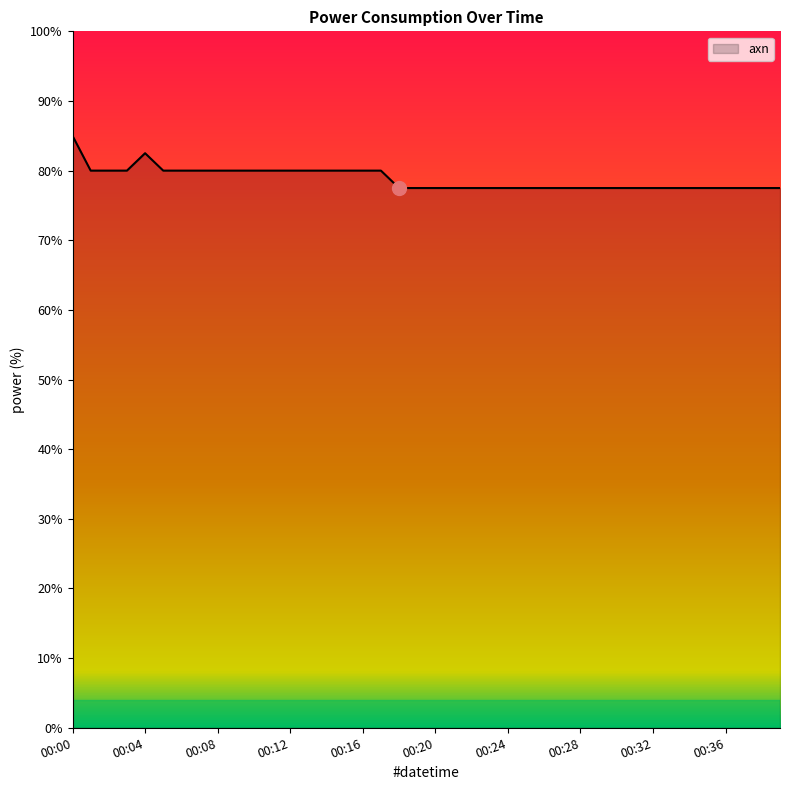

What is the difference between the maximum and minimum values?

7.5